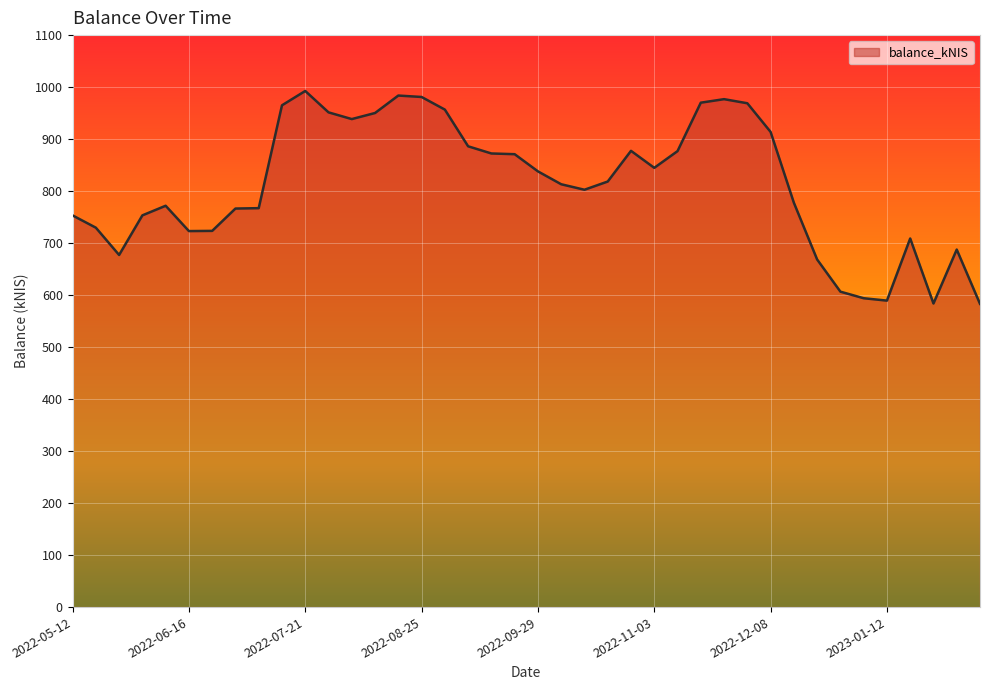

What is the greatest value displayed?

992.6